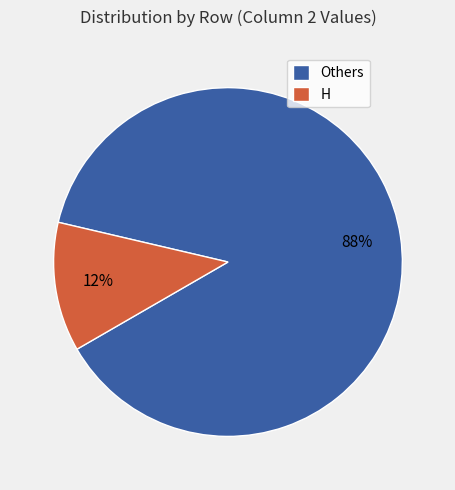

To the nearest percent, what is the difference between the H and Others slice percentages?

76%